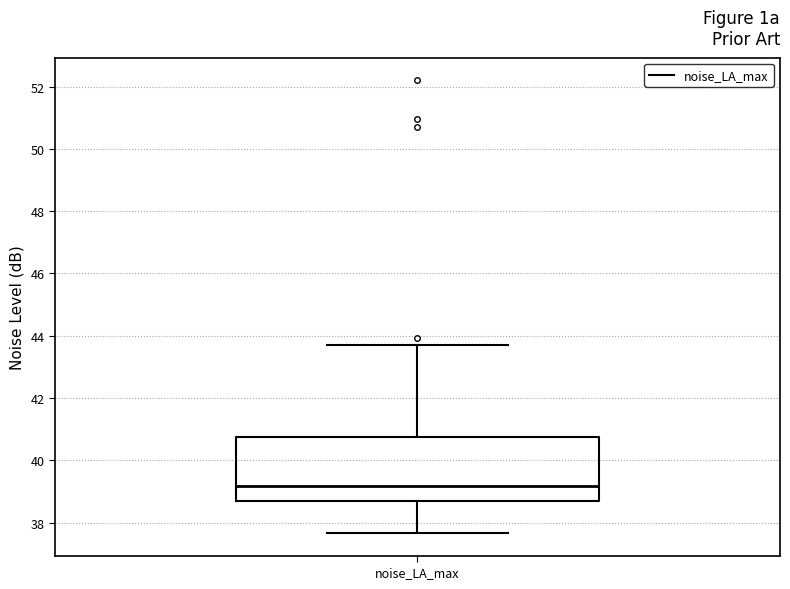

Where is the upper edge of the box for noise_LA_max on the y-axis? The values are not printed on the chart, so give them approximately, as read against the axis.

40.8